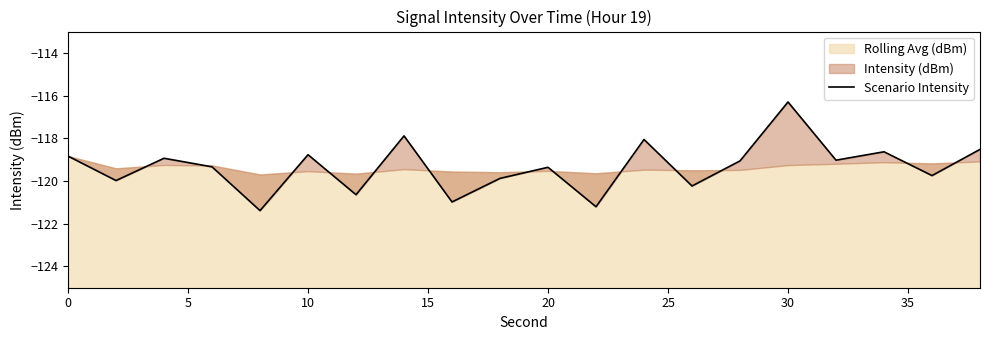

What is the difference between the maximum and minimum values?

5.1